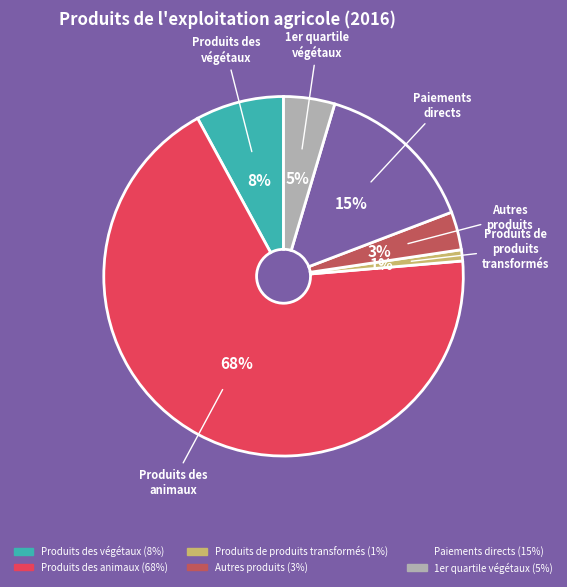

Rank the categories by value from highest to lowest.

Produits des animaux, Paiements directs, Produits des végétaux, 1er quartile végétaux, Autres produits, Produits de produits transformés